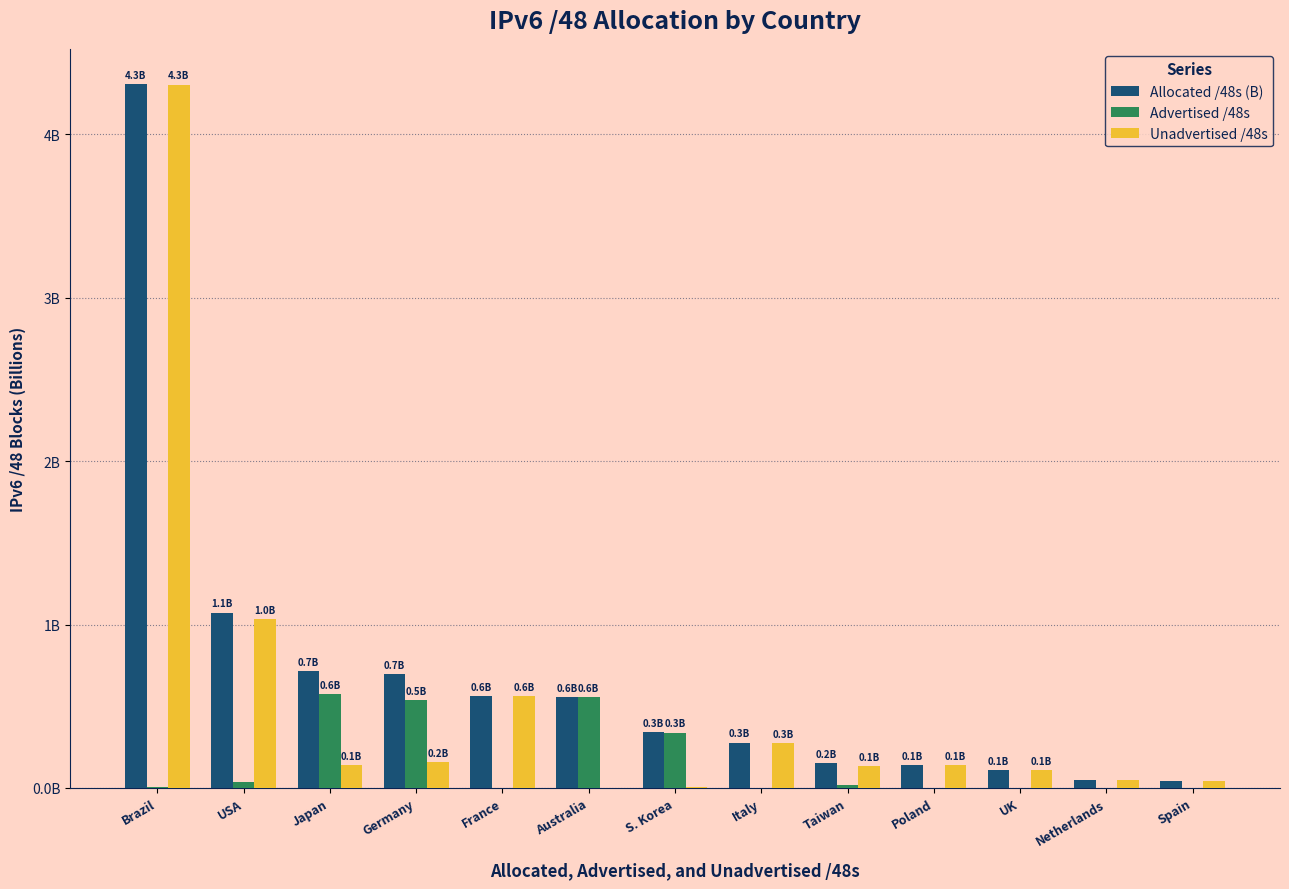

Rank the series by their average value, from highest to lowest.

Allocated /48s (B), Unadvertised /48s, Advertised /48s